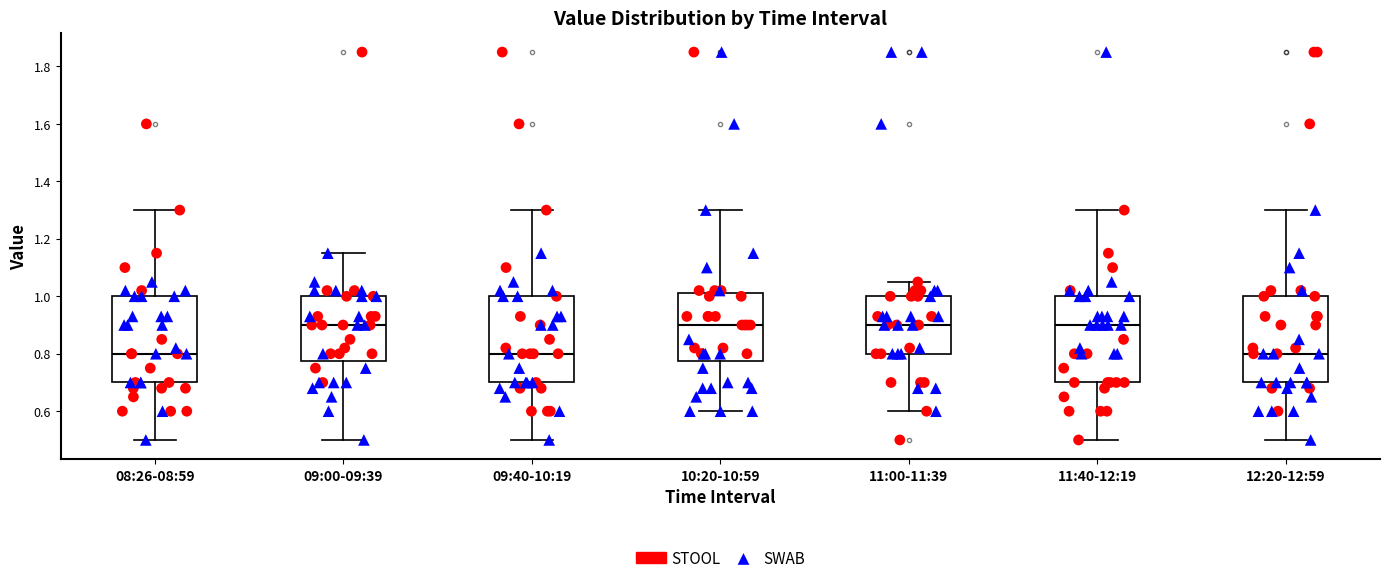

Where is the upper edge of the box for 10:20-10:59 on the y-axis? The values are not printed on the chart, so give them approximately, as read against the axis.

1.02